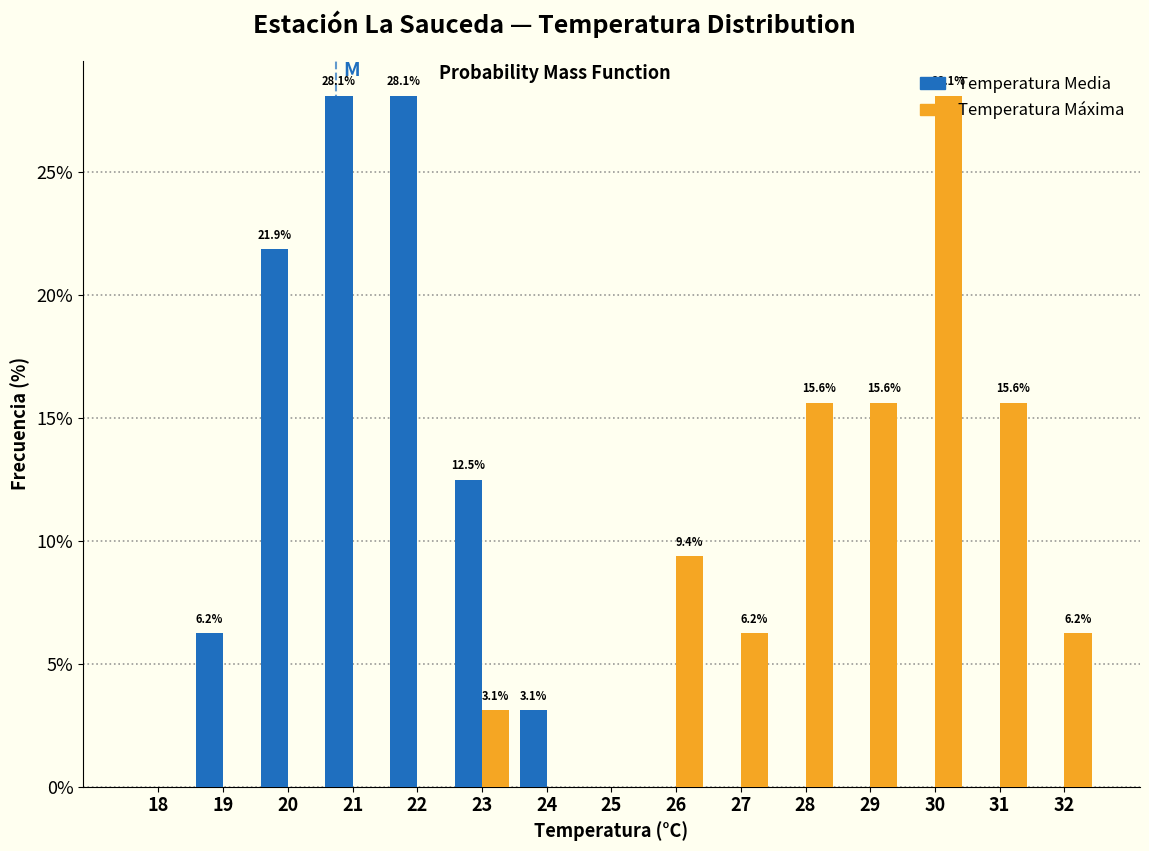

Between 22 and 24, which series saw the biggest shift?

Temperatura Media